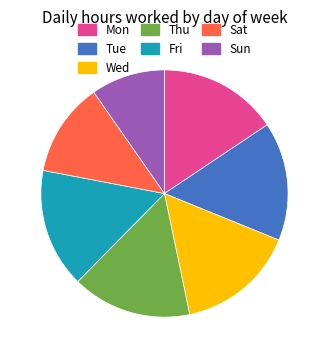

True or false: Mon accounts for 16% of the total.

True